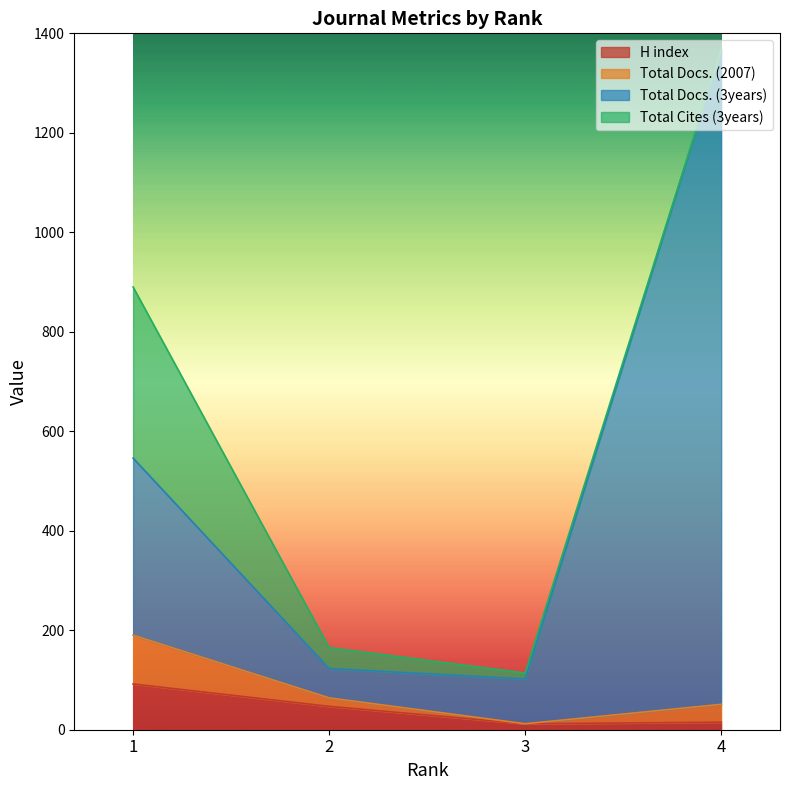

What is the difference between the highest and lowest values at 4?

1352